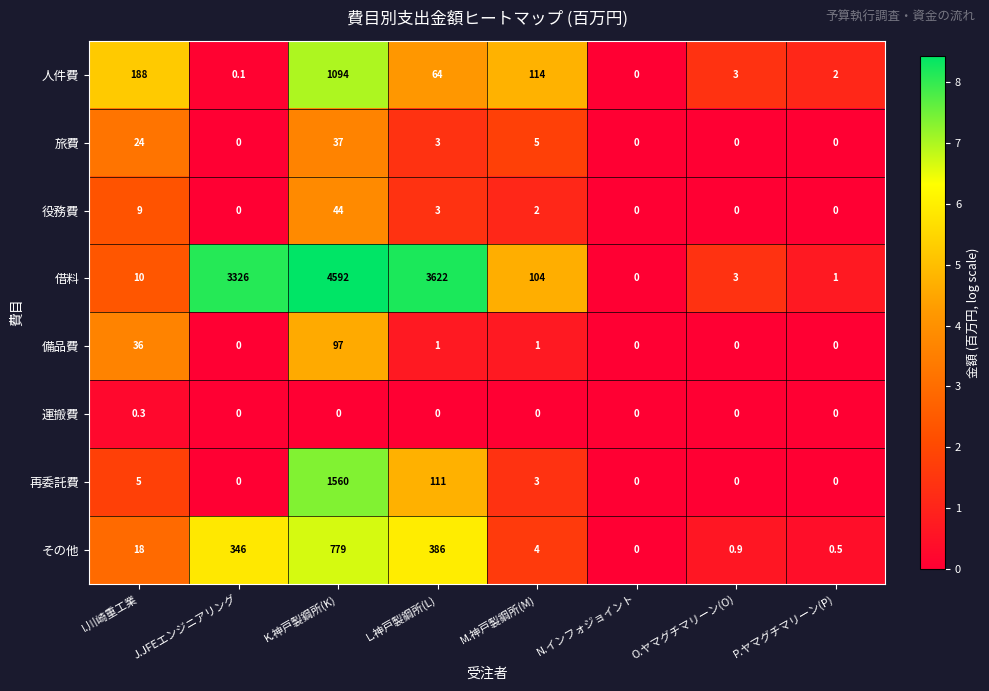

The 旅費 series shows 24.0 at I.川崎重工業. True or false?

True